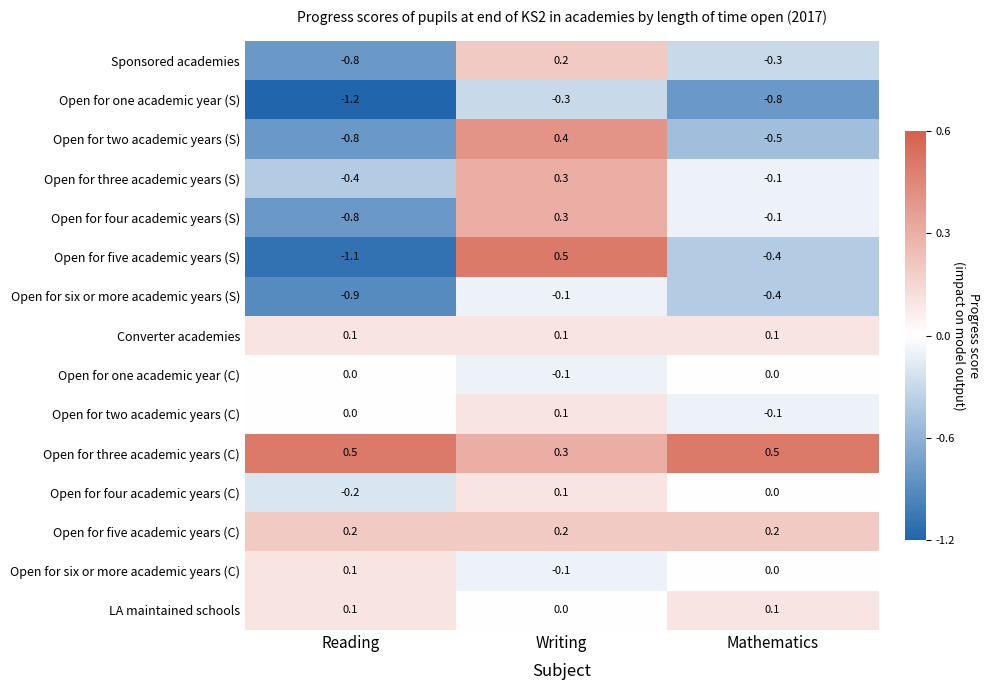

Is it true that Open for six or more academic years (C) equals 0.1 at Reading?

True